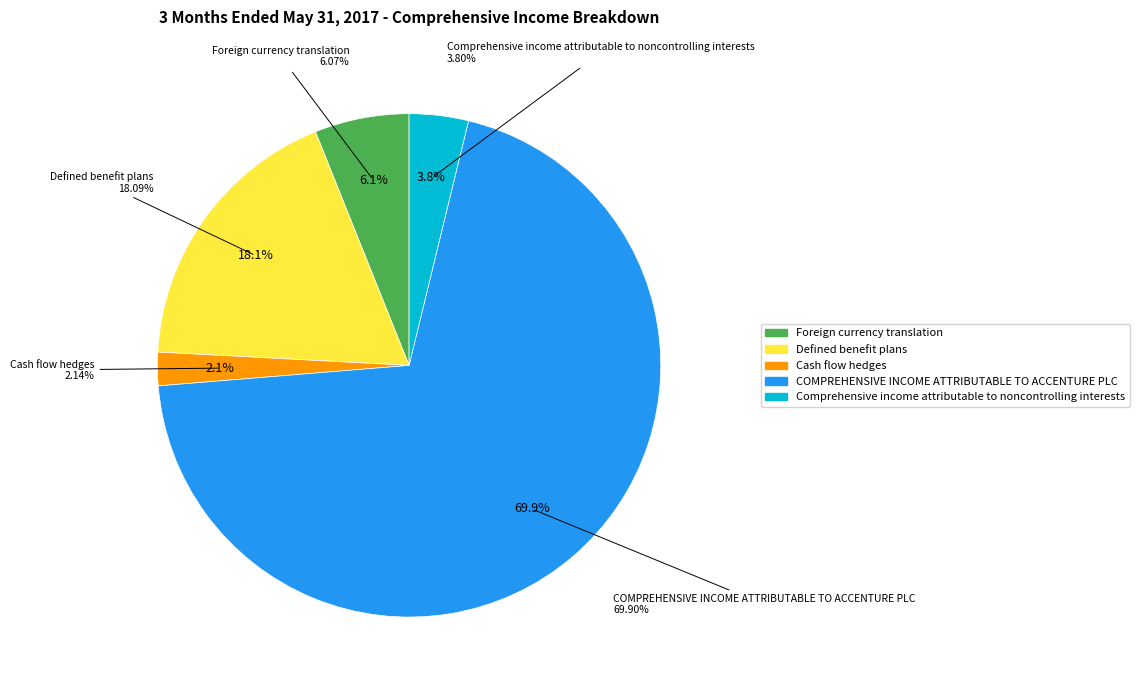

What percentage is the Comprehensive income attributable to noncontrolling interests slice, to the nearest percent?

4%